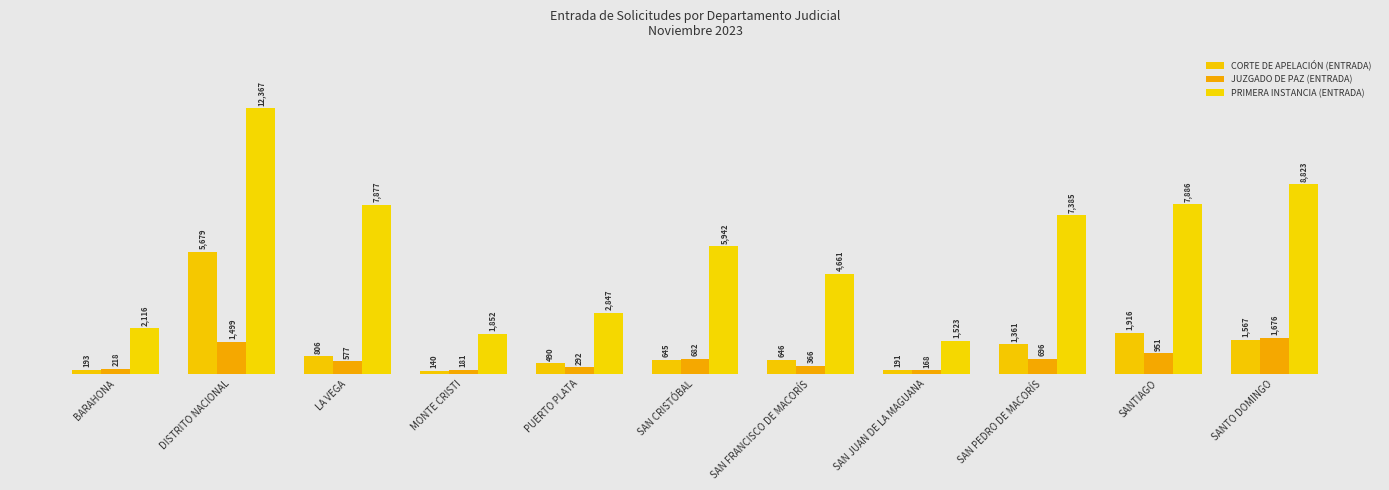

Which label corresponds to the largest value in the chart?

DISTRITO NACIONAL